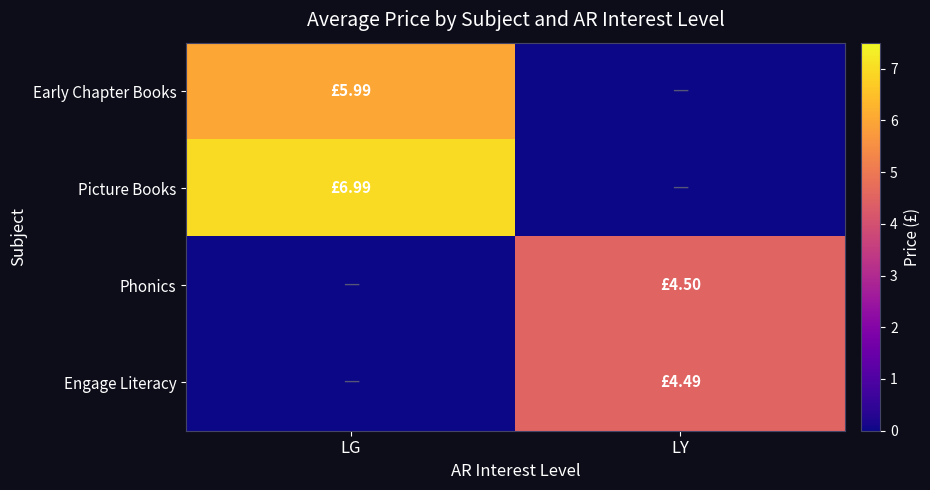

At LG, list the series in order from smallest to largest.

Phonics, Engage Literacy, Early Chapter Books, Picture Books